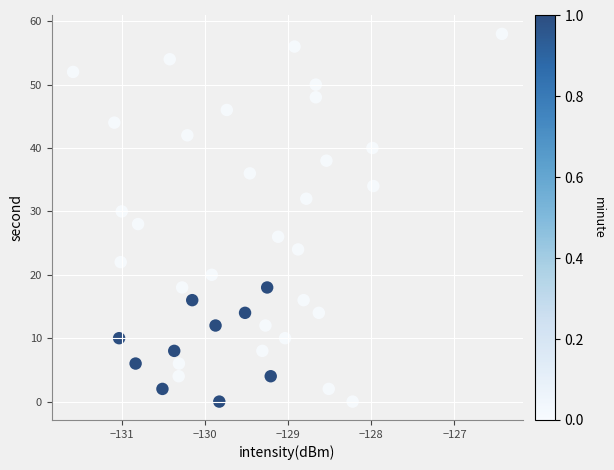

What is the range of Y values (max minus min)?

58